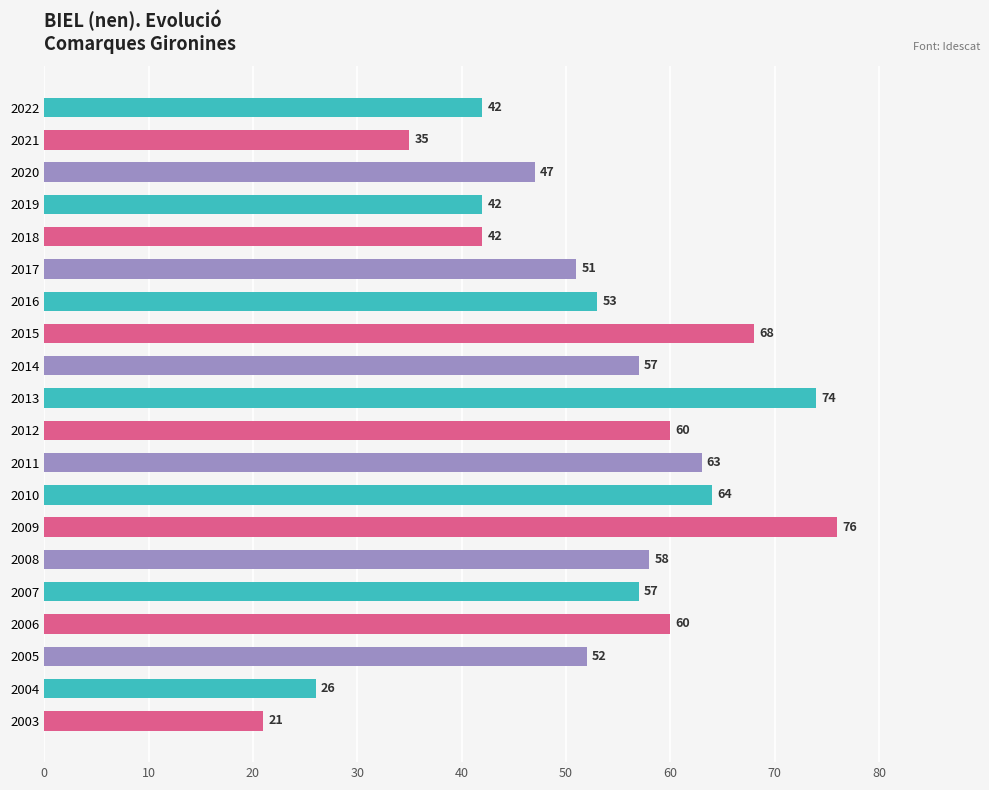

What is the value of the 18th bar from the top?

52